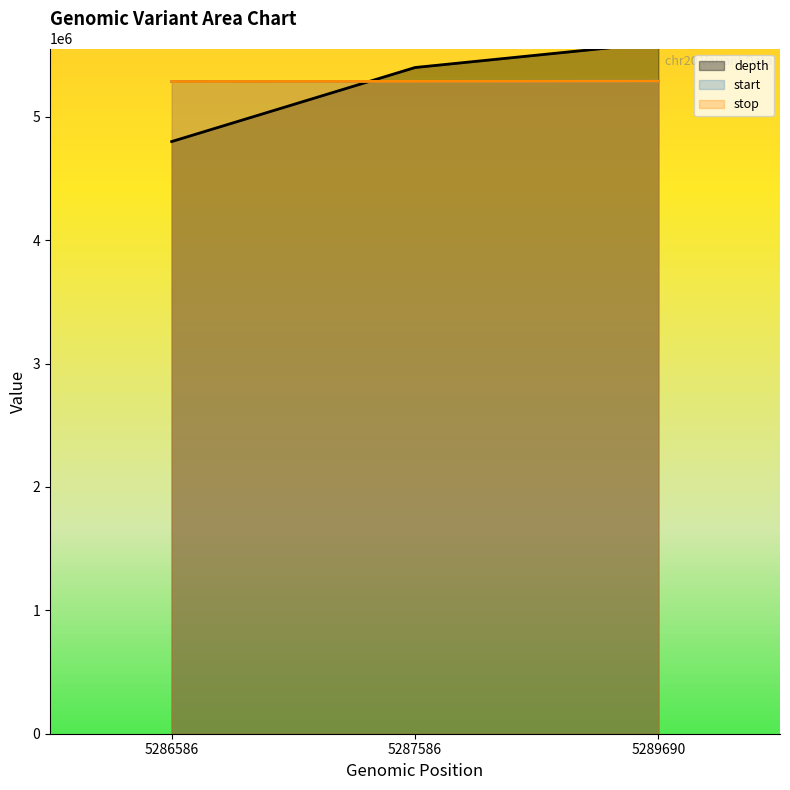

Rank the series by their maximum value, from lowest to highest.

start, stop, depth